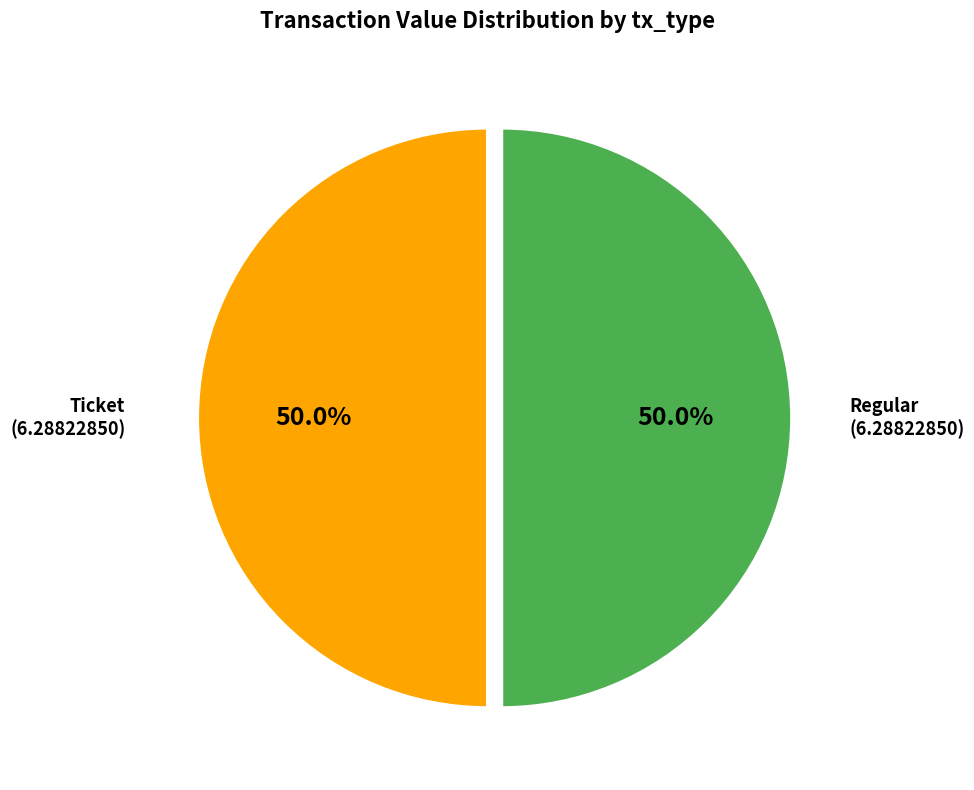

How many slices are in this pie chart?

2